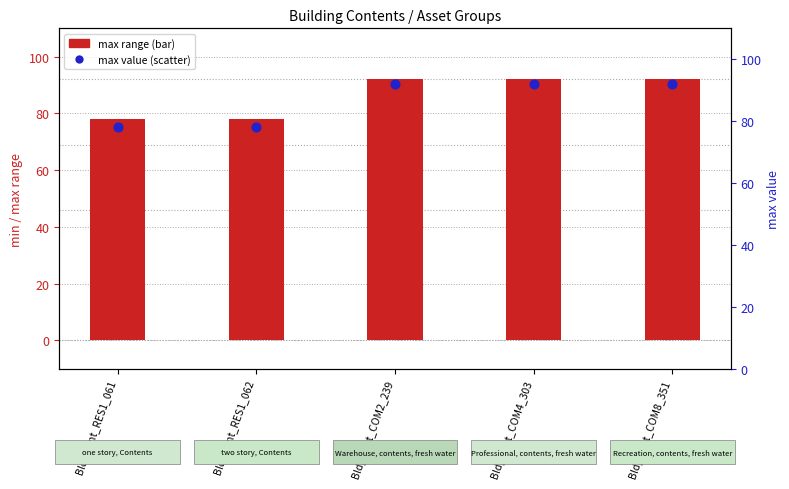

Which series contains the highest Y value?

max (range)